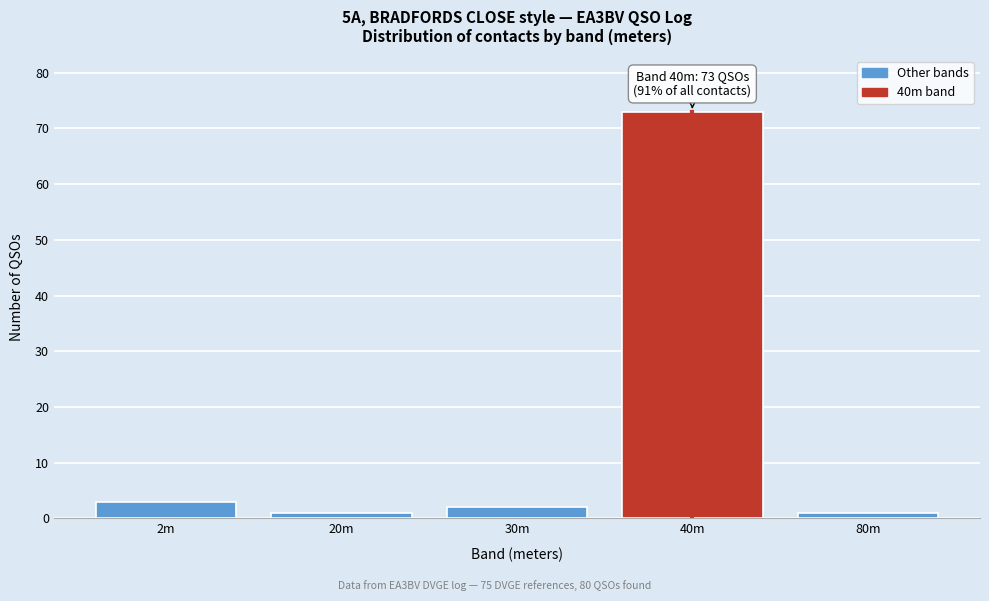

Reading left to right, transcribe all the data shown in this chart.

2m=3	20m=1	30m=2	40m=73	80m=1